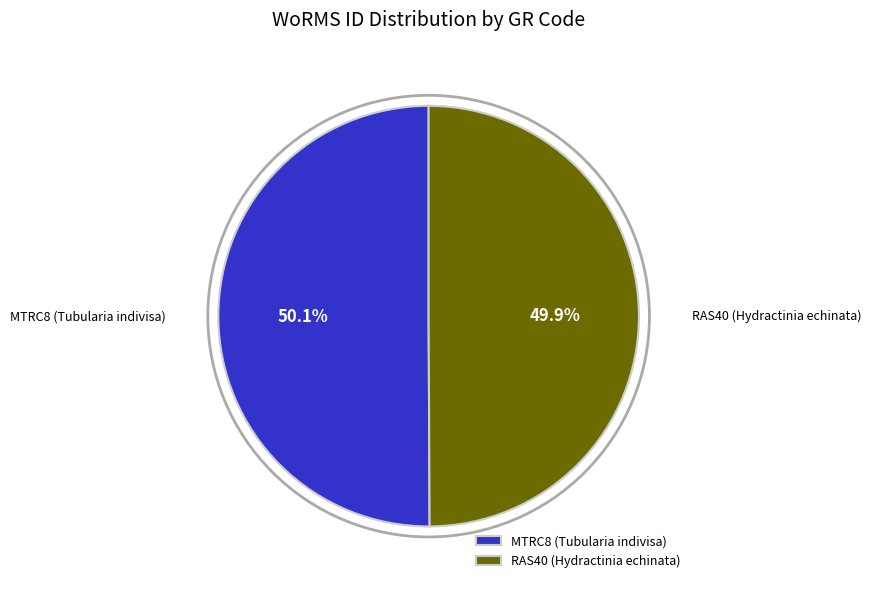

To the nearest percent, what is the combined percentage of RAS40 (Hydractinia echinata) and MTRC8 (Tubularia indivisa)?

100%